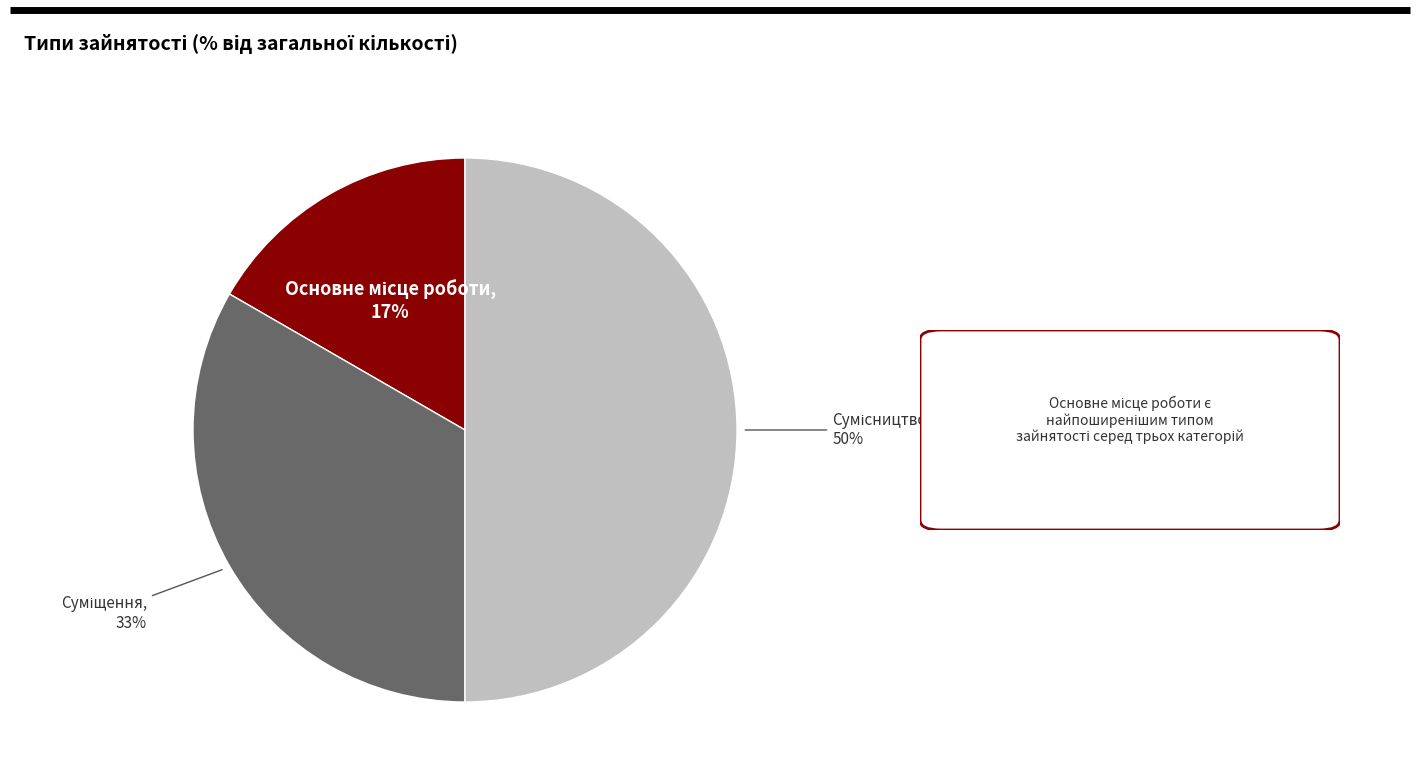

To the nearest percent, what is the average slice percentage?

33%